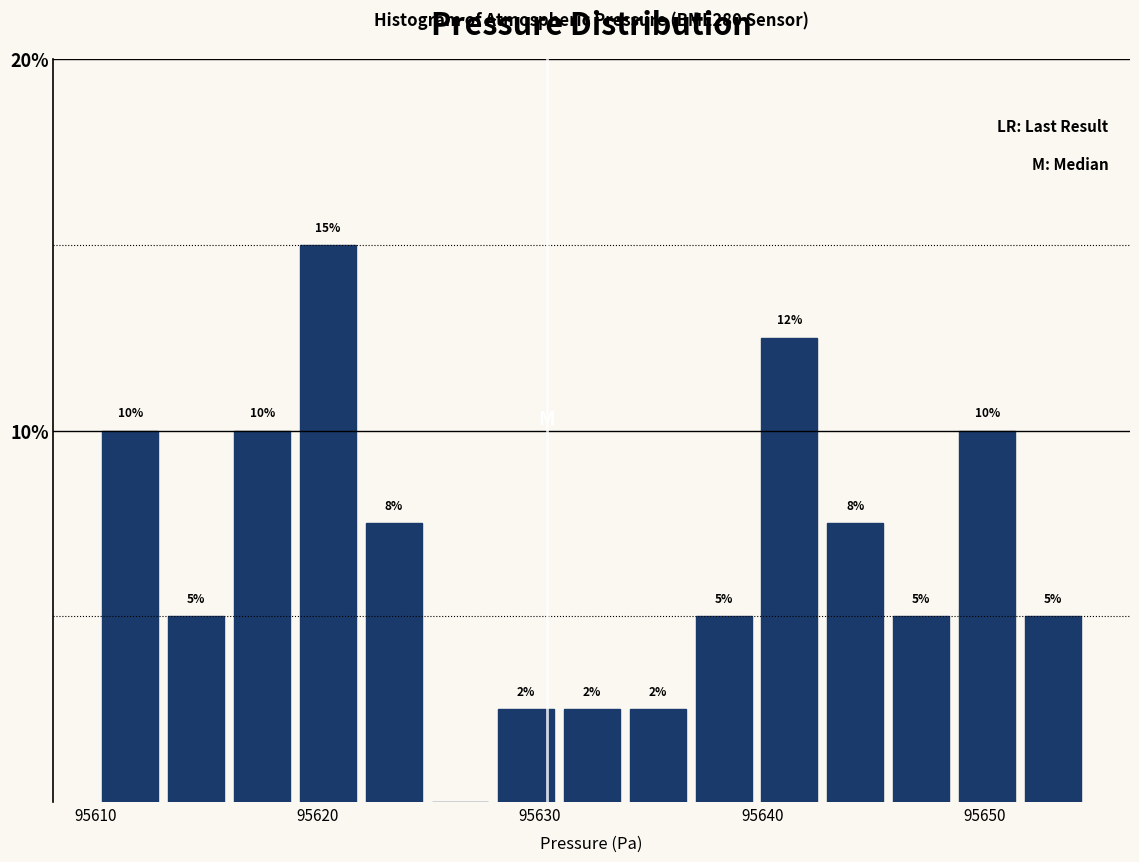

Around what value on the x-axis is the tallest bar? Give the approximate position of its centre, as read against the axis.

95620